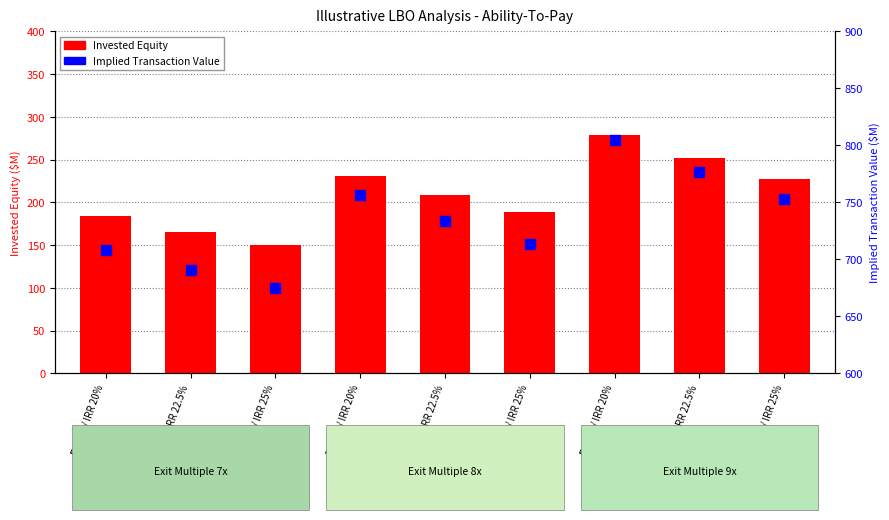

What are all the series names shown in the legend?

Invested Equity ($M), Implied Transaction Value ($M)